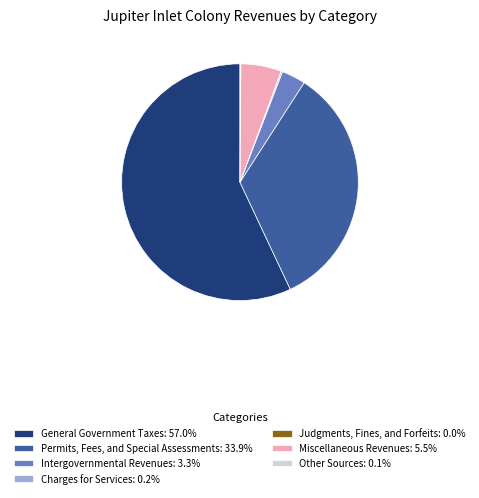

Does any single category account for the majority?

Yes